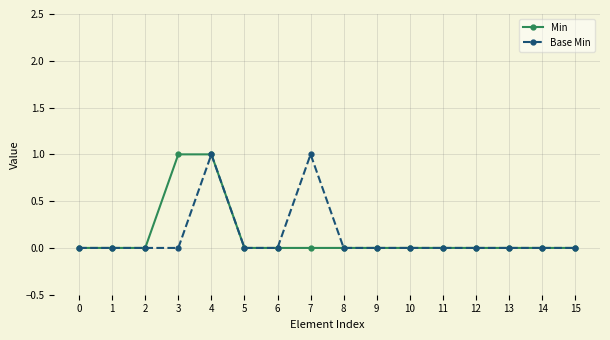

At which category is the sum across all series the highest?

4